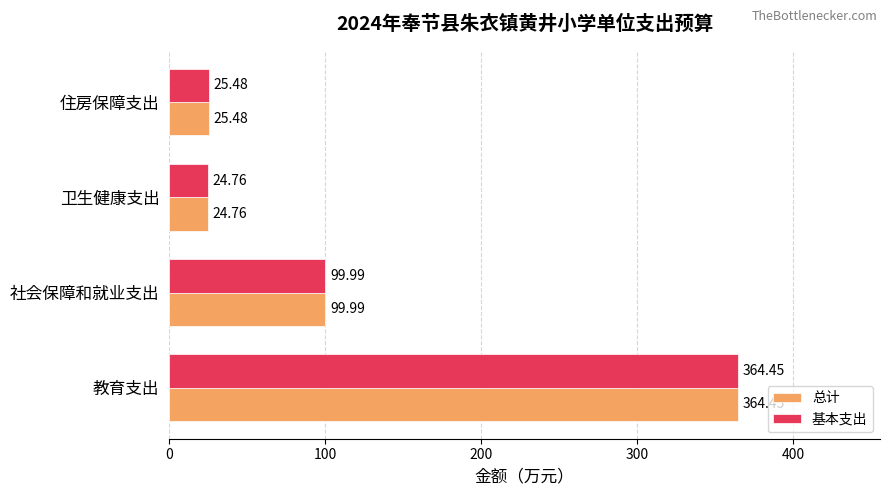

Is the value of 总计 at 住房保障支出 greater than the value of 基本支出 at 卫生健康支出?

Yes